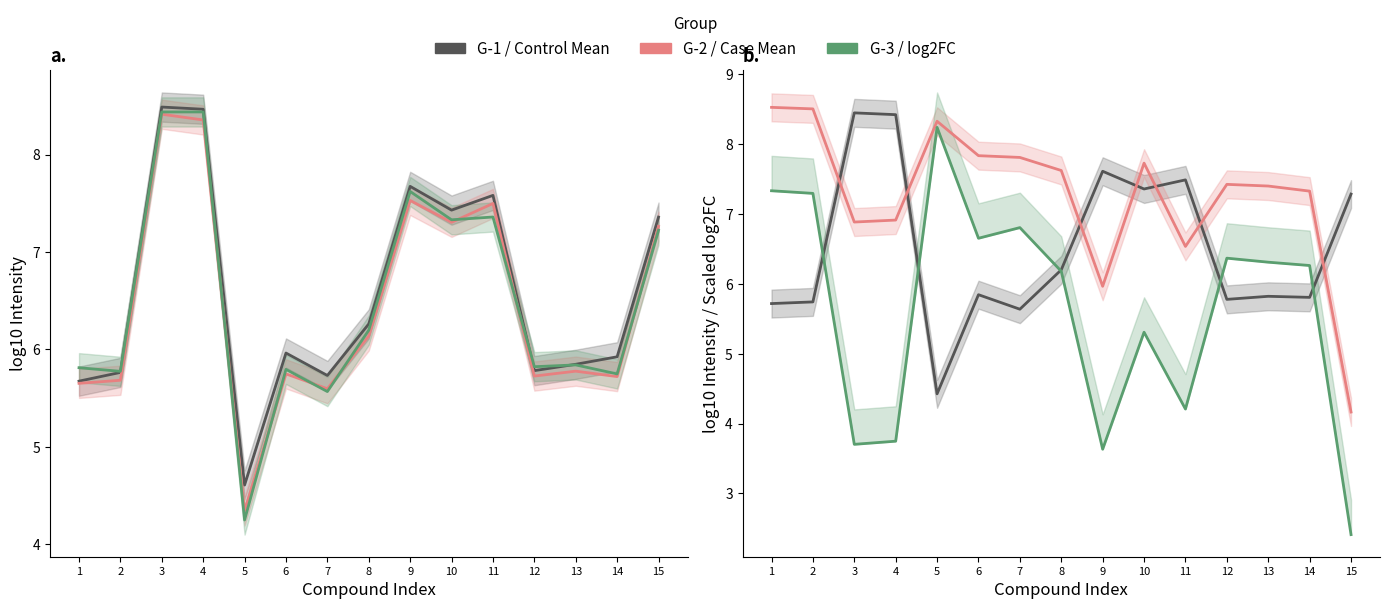

Reading right to left, transcribe all the data shown in this chart.

G-1: 15=7.4	14=5.9	13=5.8	12=5.8	11=7.6	10=7.4	9=7.7	8=6.3	7=5.7	6=6.0	5=4.6	4=8.5	3=8.5	2=5.8	1=5.7
G-2: 15=7.3	14=5.7	13=5.8	12=5.7	11=7.5	10=7.3	9=7.5	8=6.1	7=5.6	6=5.7	5=4.3	4=8.4	3=8.4	2=5.7	1=5.7
G-3: 15=7.2	14=5.7	13=5.8	12=5.8	11=7.4	10=7.3	9=7.6	8=6.2	7=5.6	6=5.8	5=4.2	4=8.4	3=8.4	2=5.8	1=5.8
Control Mean: 15=7.3	14=5.8	13=5.8	12=5.8	11=7.5	10=7.4	9=7.6	8=6.2	7=5.6	6=5.8	5=4.4	4=8.4	3=8.4	2=5.7	1=5.7
Case Mean: 15=4.2	14=7.3	13=7.4	12=7.4	11=6.5	10=7.7	9=6.0	8=7.6	7=7.8	6=7.8	5=8.3	4=6.9	3=6.9	2=8.5	1=8.5
log2 FC (scaled): 15=2.4	14=6.3	13=6.3	12=6.4	11=4.2	10=5.3	9=3.6	8=6.2	7=6.8	6=6.7	5=8.2	4=3.7	3=3.7	2=7.3	1=7.3